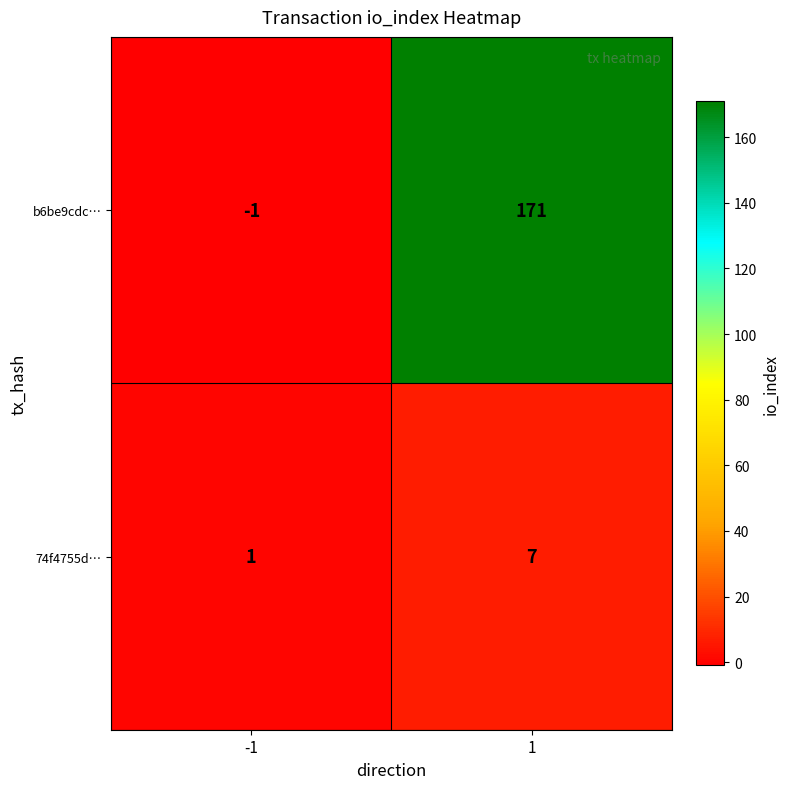

What is the sum of all b6be9cdc… values?

170